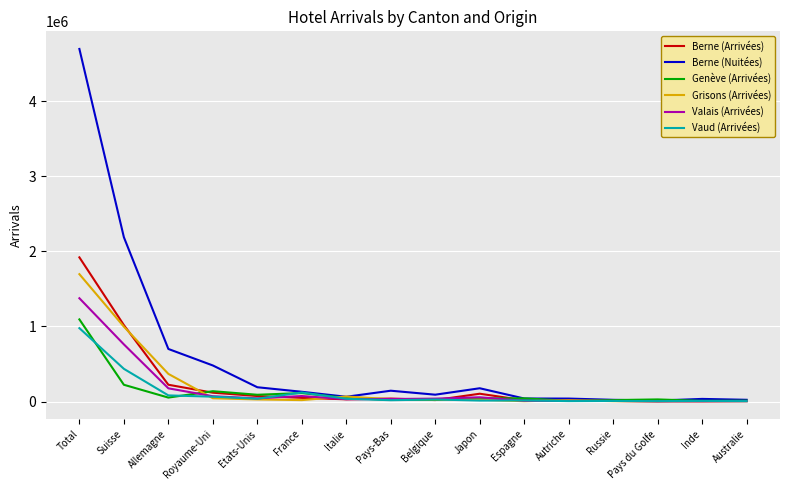

Read the Berne (Arrivées) value at Allemagne, to the nearest 50.

223450